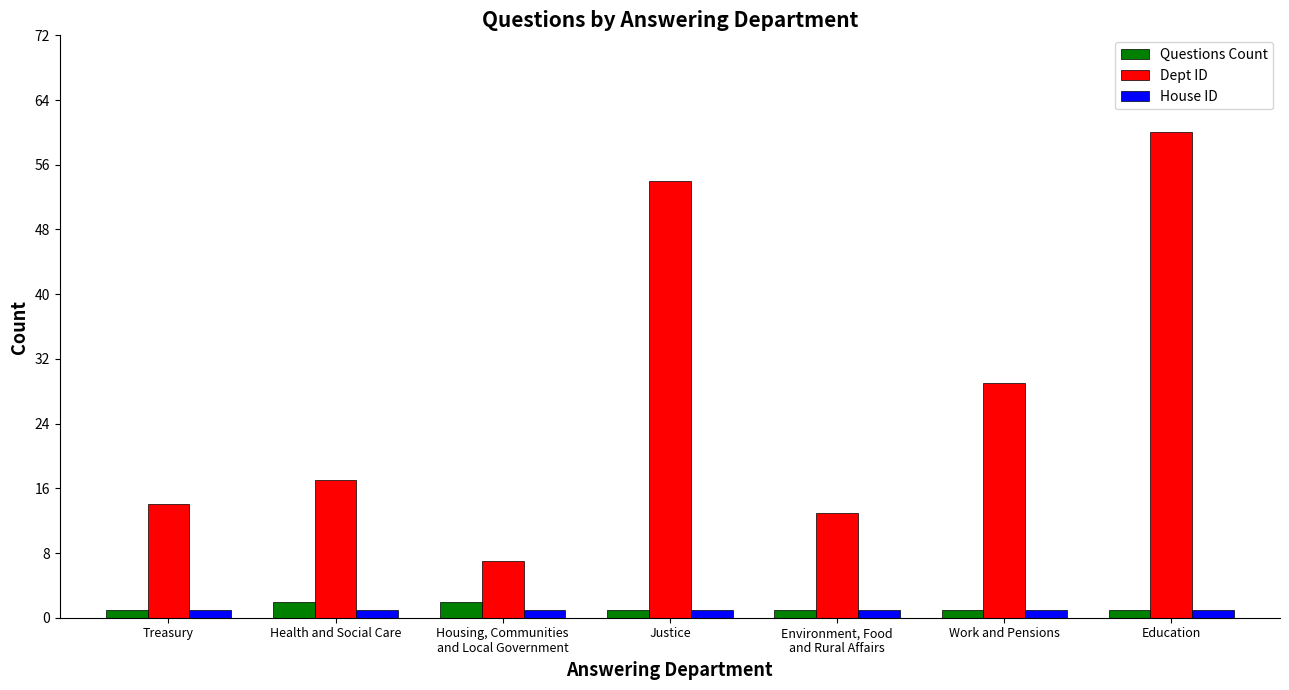

Reading left to right, what are all the values shown in this chart?

Questions Count: Treasury=1	Health and Social Care=2	Housing, Communities
and Local Government=2	Justice=1	Environment, Food
and Rural Affairs=1	Work and Pensions=1	Education=1
Dept ID: Treasury=14	Health and Social Care=17	Housing, Communities
and Local Government=7	Justice=54	Environment, Food
and Rural Affairs=13	Work and Pensions=29	Education=60
House ID: Treasury=1	Health and Social Care=1	Housing, Communities
and Local Government=1	Justice=1	Environment, Food
and Rural Affairs=1	Work and Pensions=1	Education=1